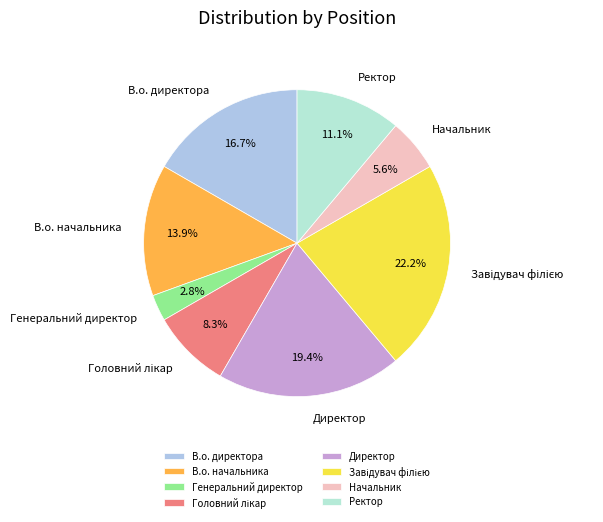

What is the ratio of the value at Директор to the value at Начальник?

3.5